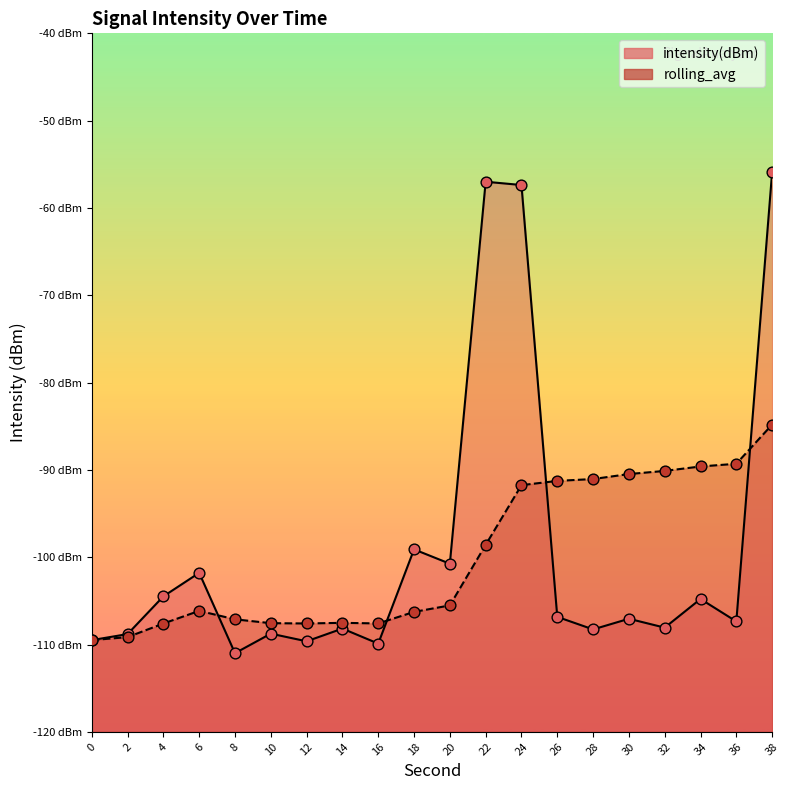

Which series contains the highest Y value?

intensity(dBm)